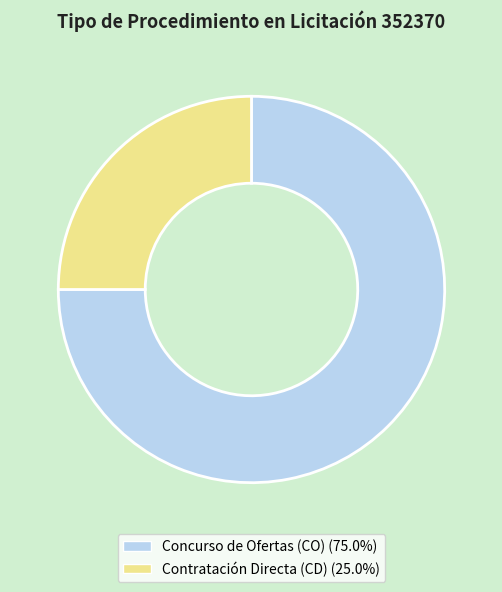

What is the largest slice in the pie chart?

Concurso de Ofertas (CO)